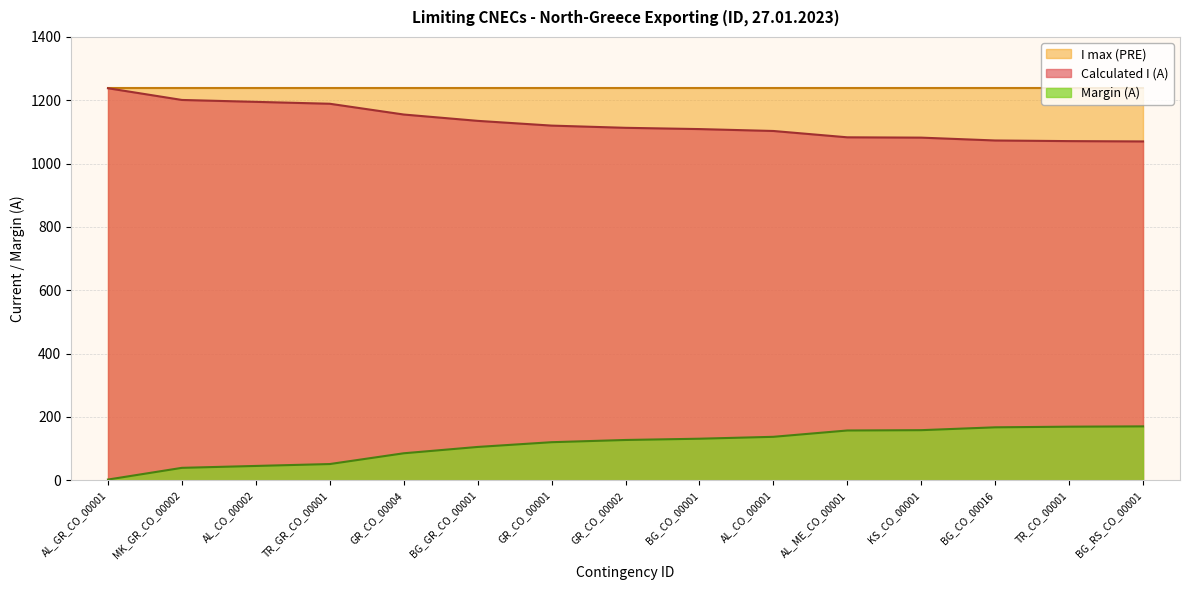

True or false: Margin (A) has more than 0 interior local peaks.

False